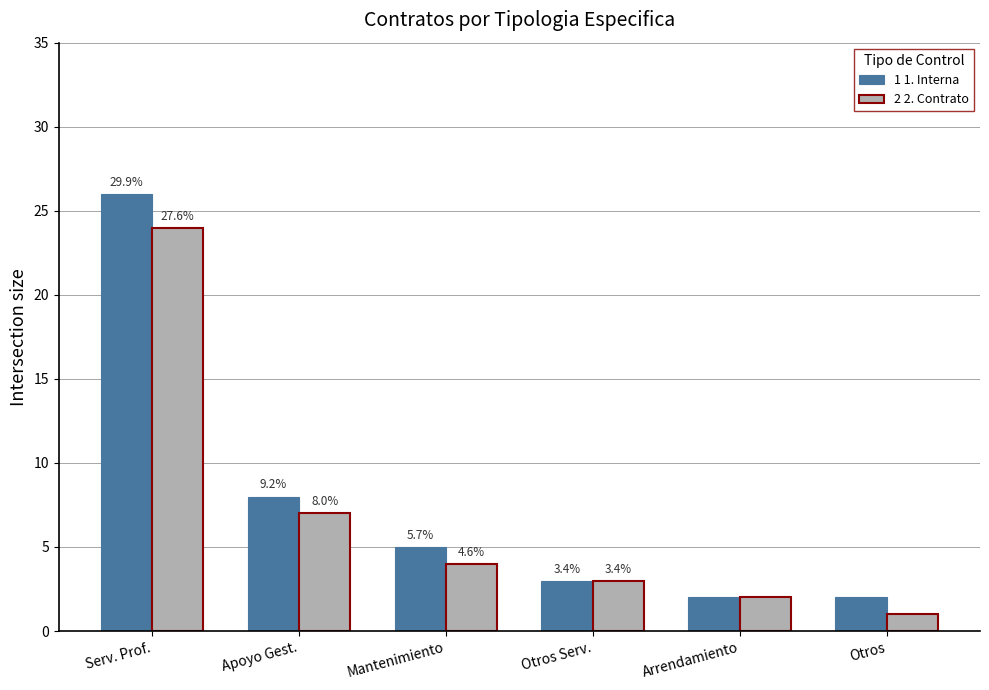

Which label corresponds to the largest value in the chart?

Serv. Prof.